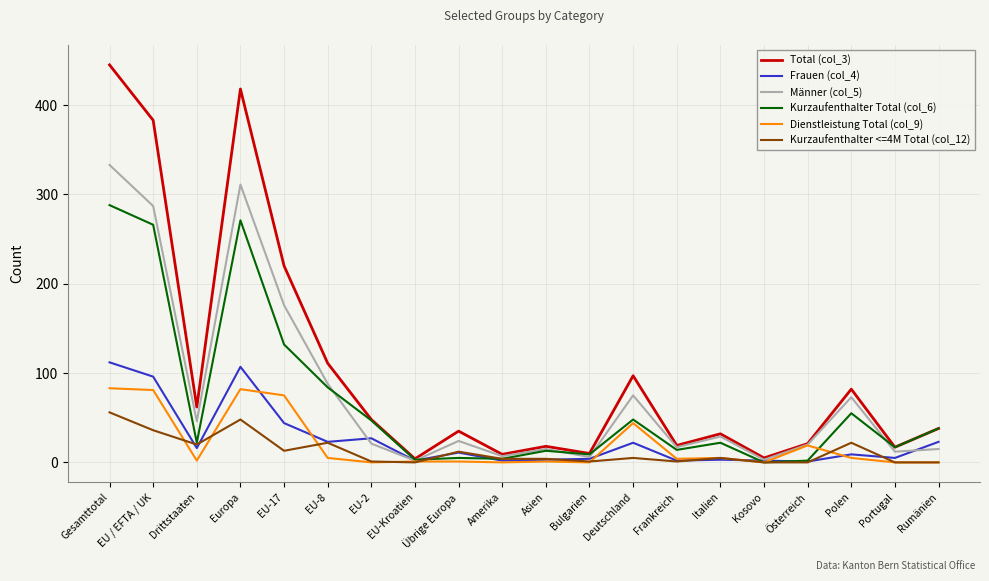

List the series in order of their peak value, highest first.

Total (col_3), Männer (col_5), Kurzaufenthalter Total (col_6), Frauen (col_4), Dienstleistung Total (col_9), Kurzaufenthalter <=4M Total (col_12)